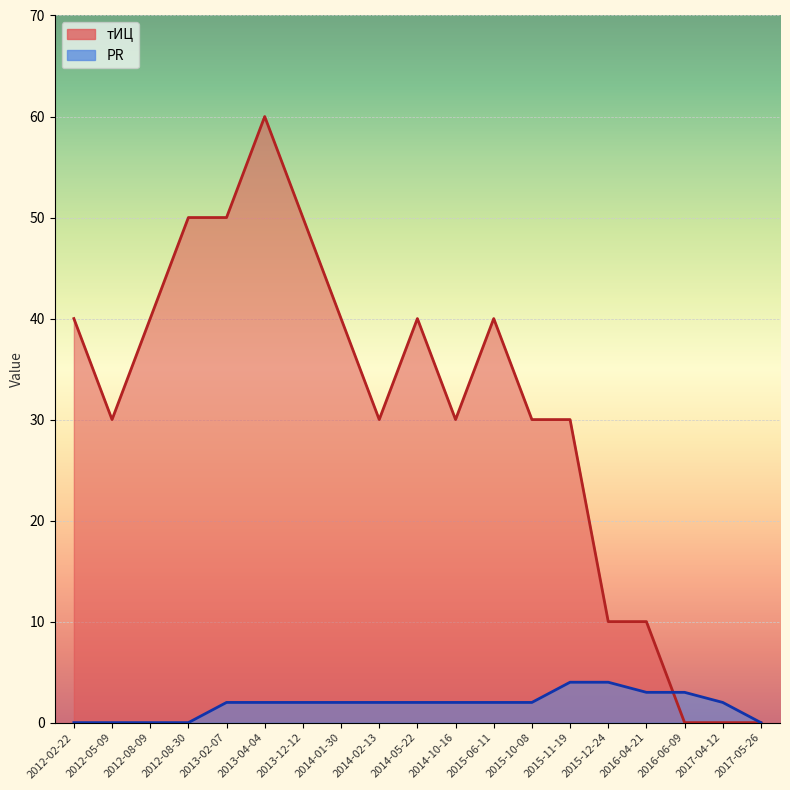

What position from the left is 2012-08-09?

3